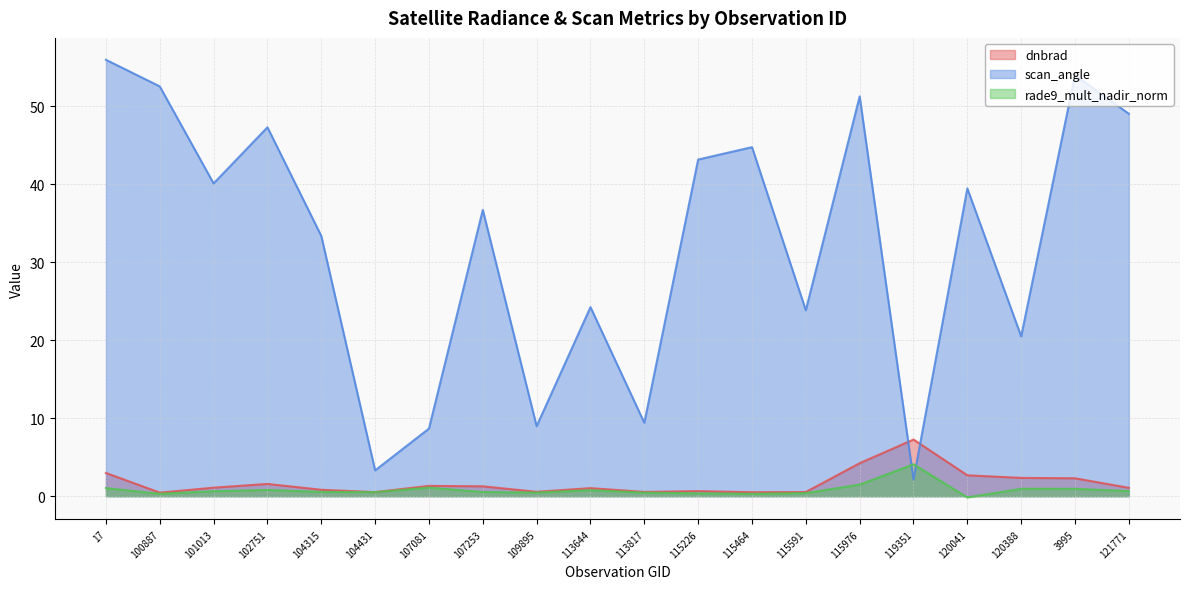

What is the value of the dnbrad point at the 16th from the left?

7.3